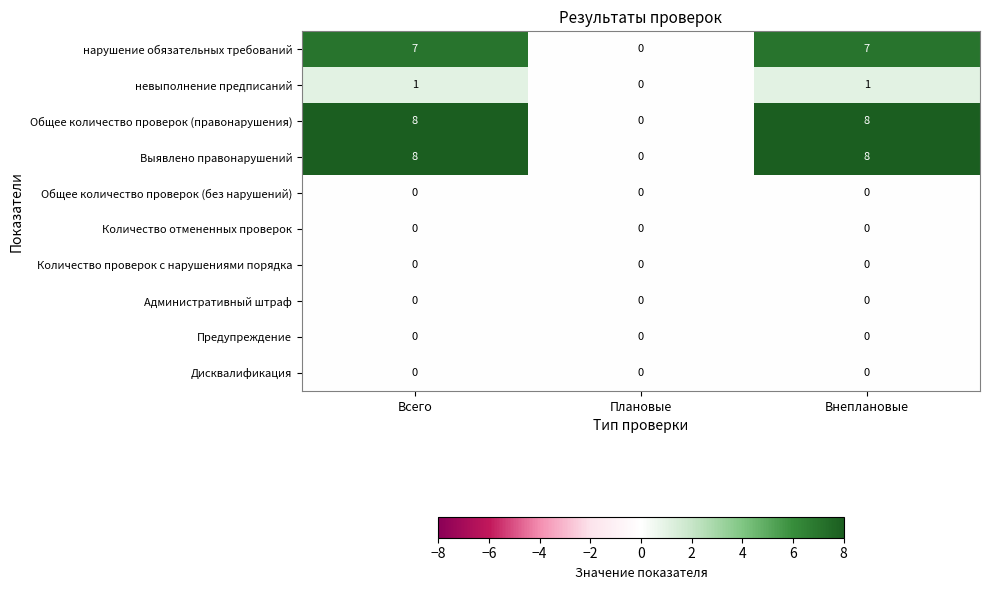

What is the total value across all series at Внеплановые?

24